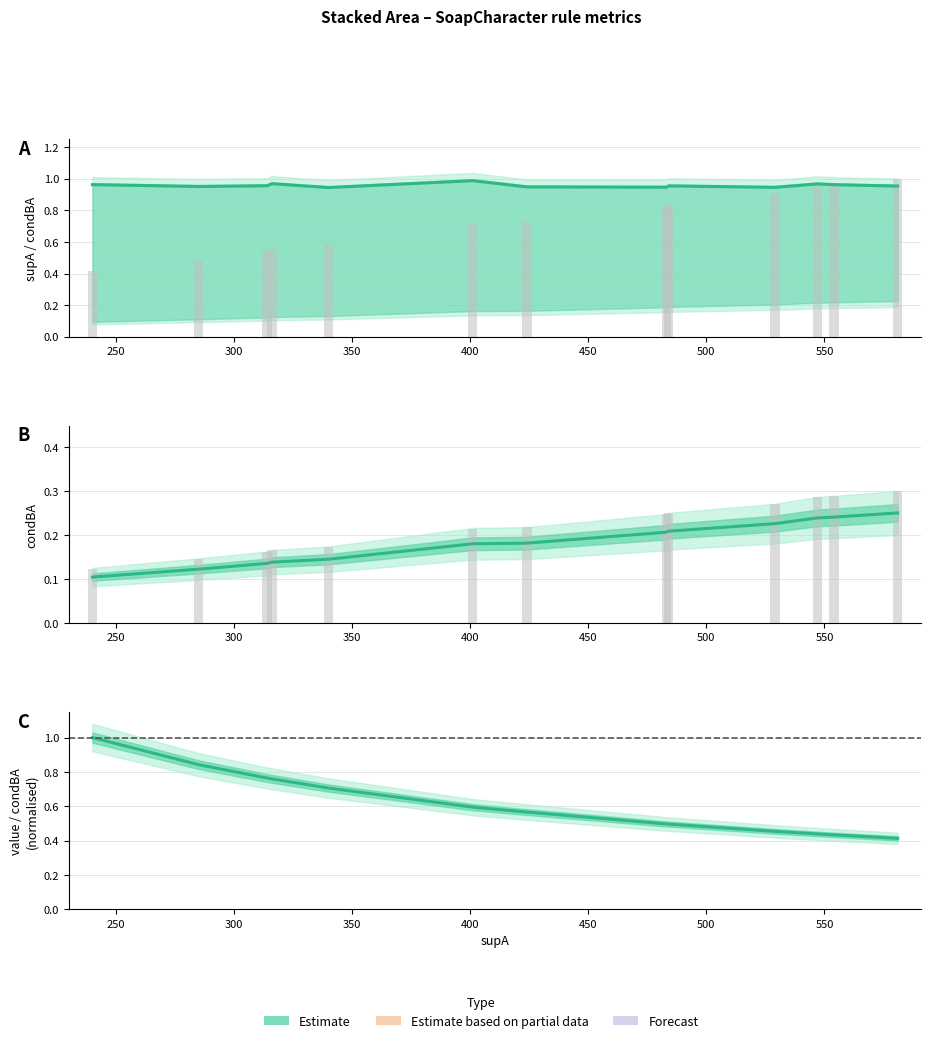

Where is value nearest to the value 0?

340